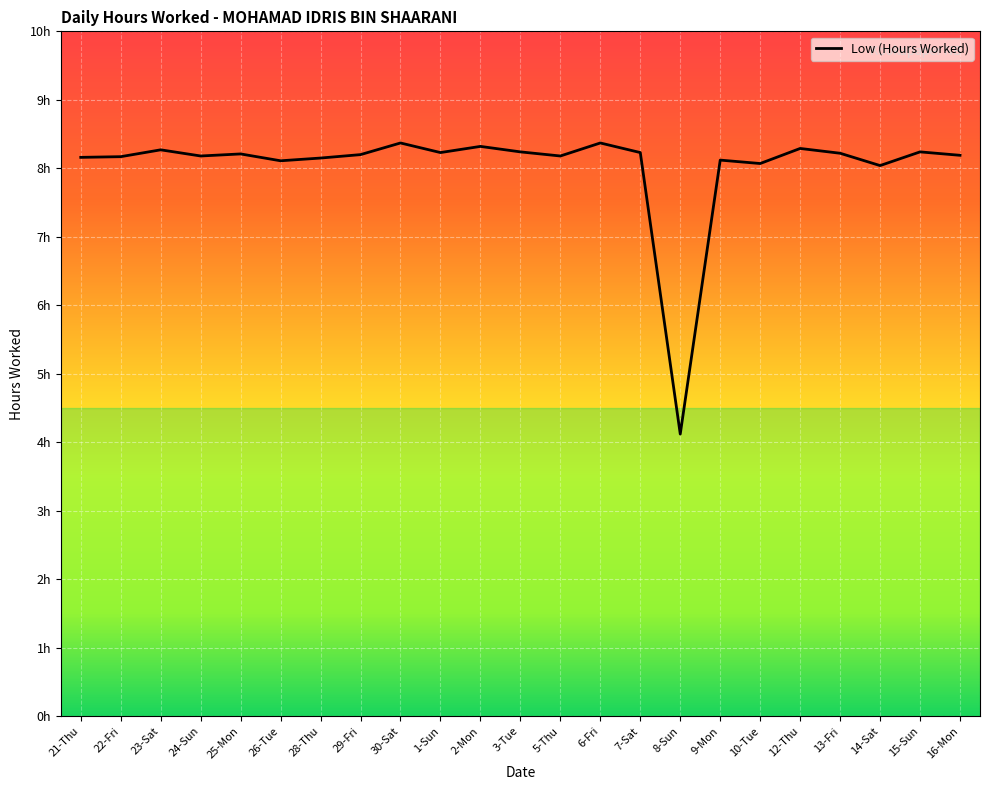

Which has a higher value, 14-Sat or 22-Fri?

22-Fri